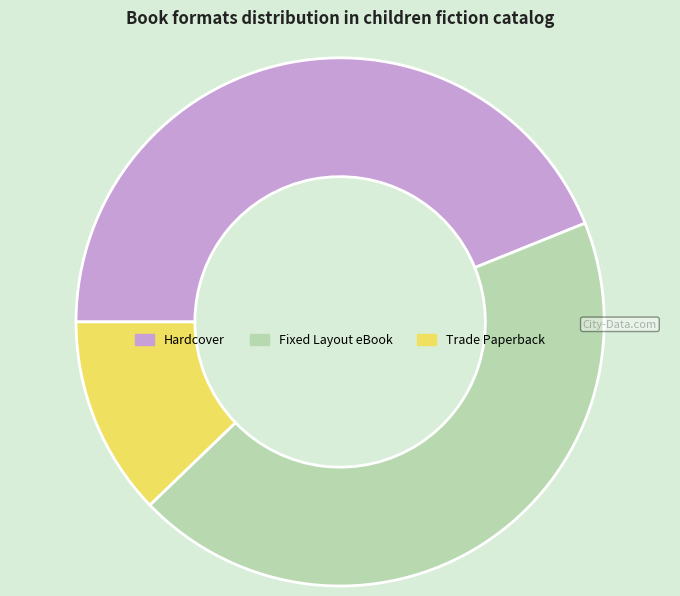

Is there any slice that represents more than half of the pie?

No